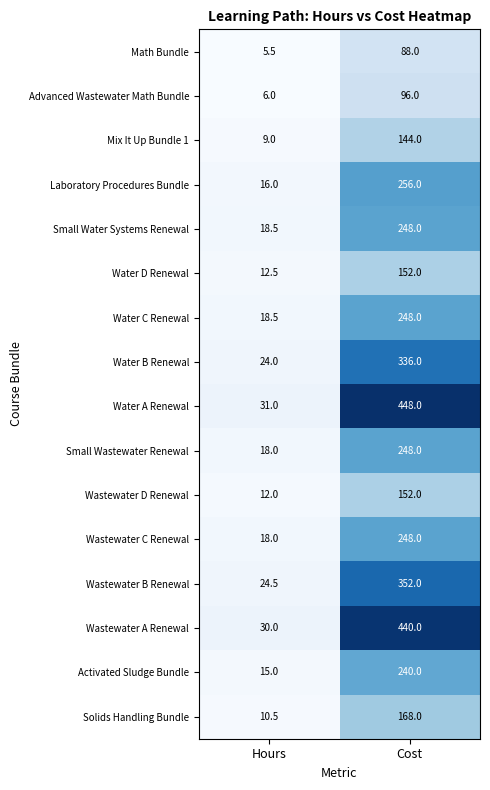

What is the total value across all series at Hours?

269.0